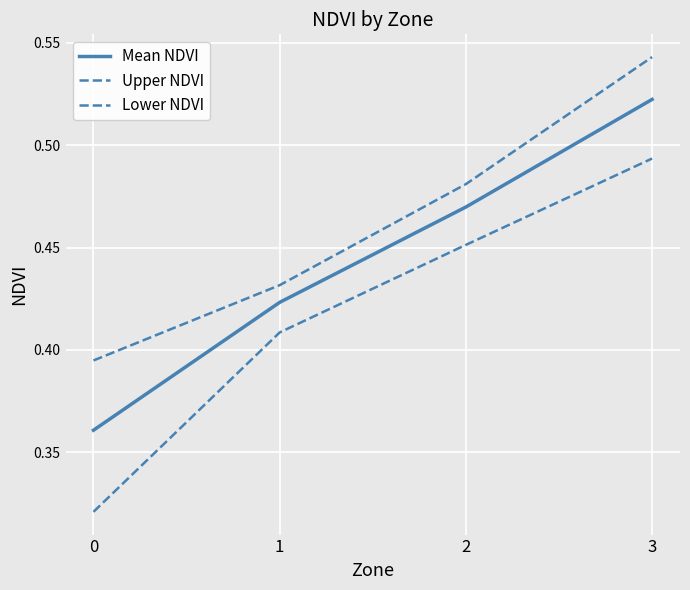

True or false: Lower NDVI has more than 0 interior local peaks.

False